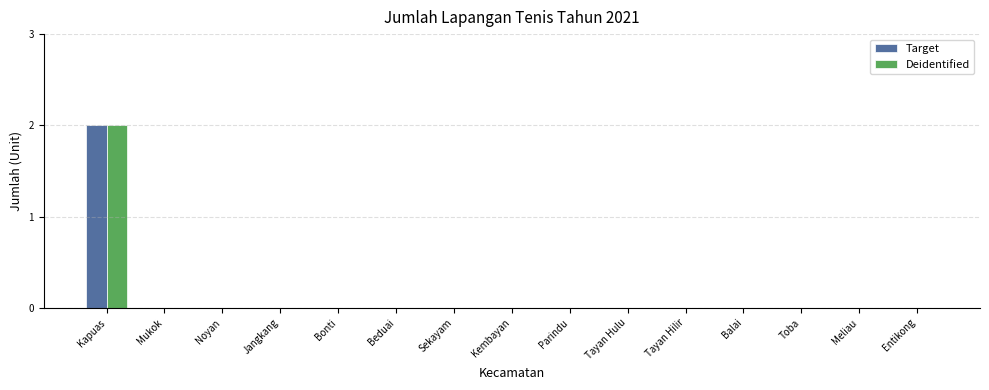

Which category has the highest value across all series?

Kapuas